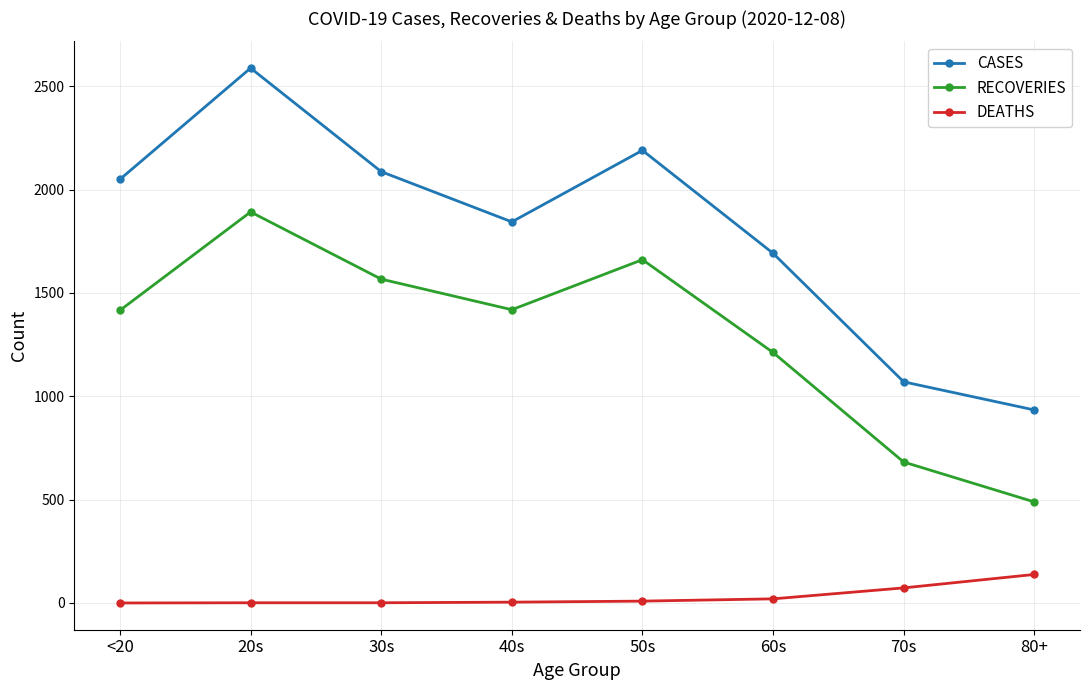

What is the value of the CASES point at the 5th from the left?

2190